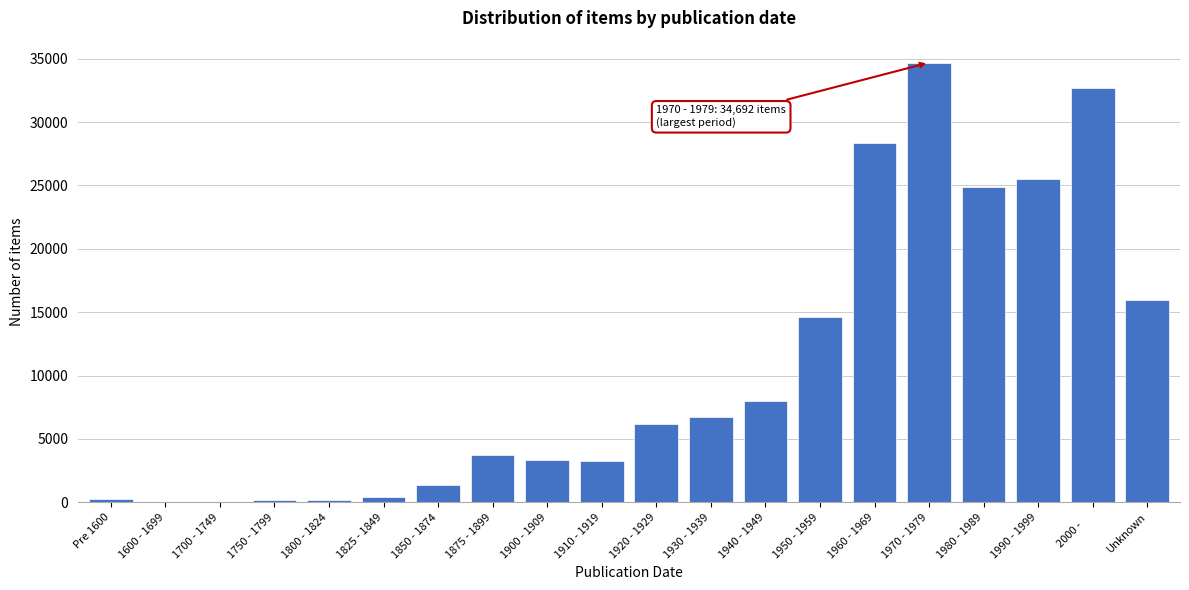

True or false: the data shows 278 at Pre 1600.

True